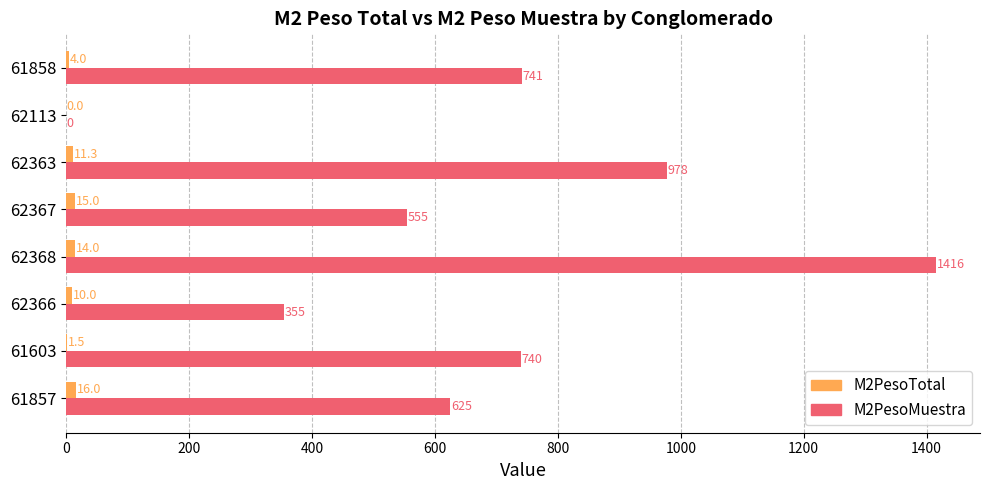

What is the sum of all M2PesoMuestra values?

5410.0